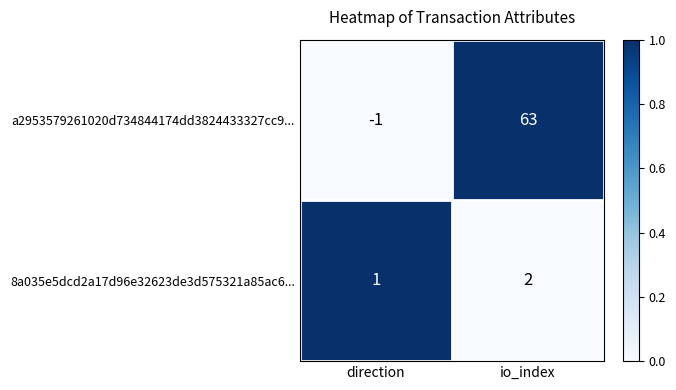

Which series has the largest total across all categories?

a2953579261020d734844174dd3824433327cc9...